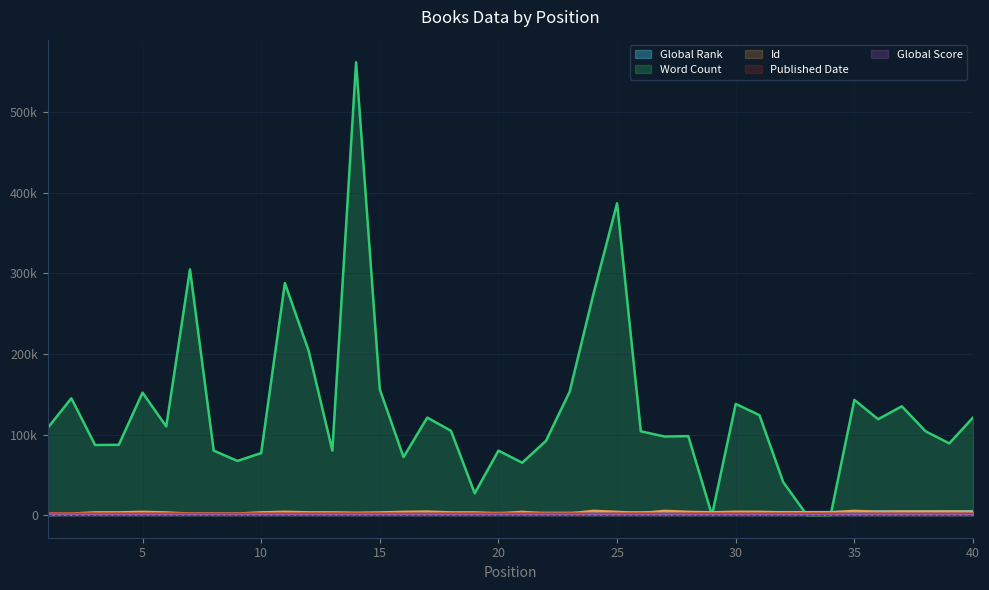

What is the sum of all Published Date values?

80557